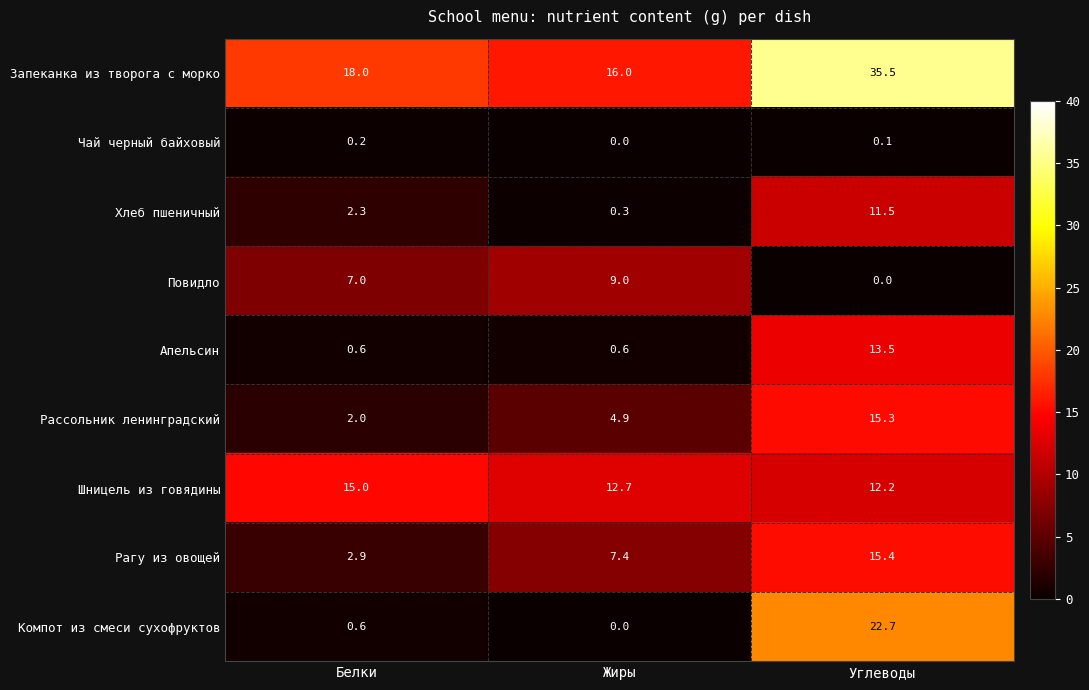

Is it true that Компот из смеси сухофруктов equals 0.6 at Белки?

True